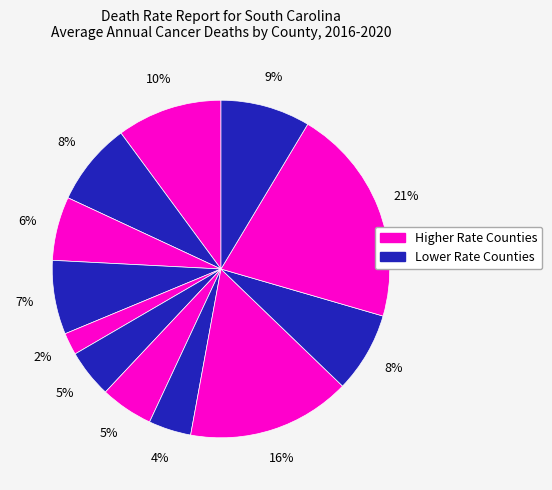

How many slices are in this pie chart?

12